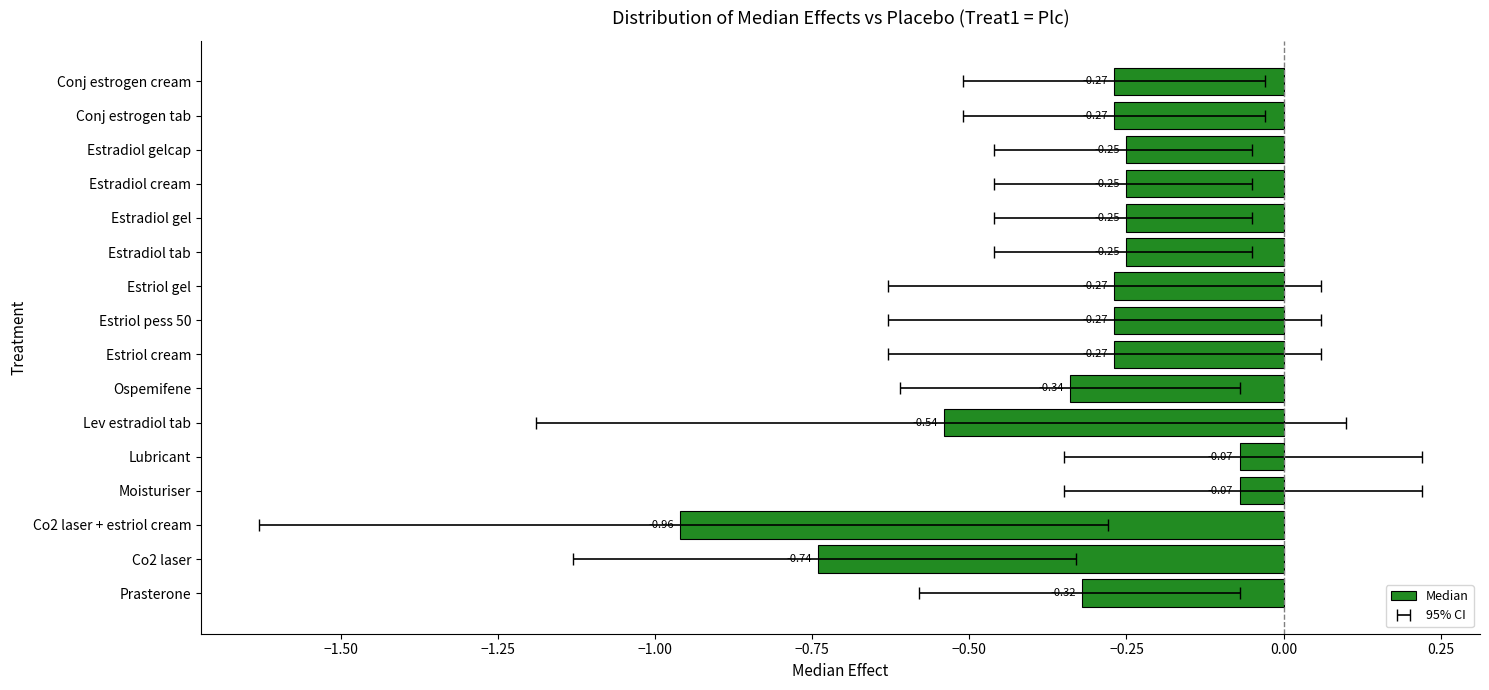

The value at Estradiol cream is -0.1. True or false?

False